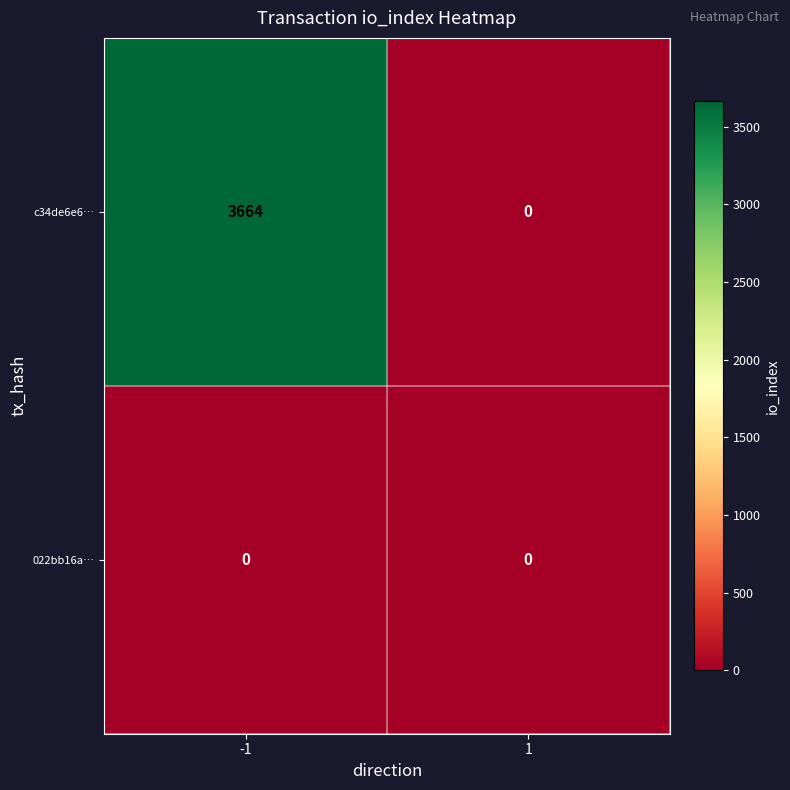

What is the difference between the maximum and minimum values in the c34de6e6… series?

3664